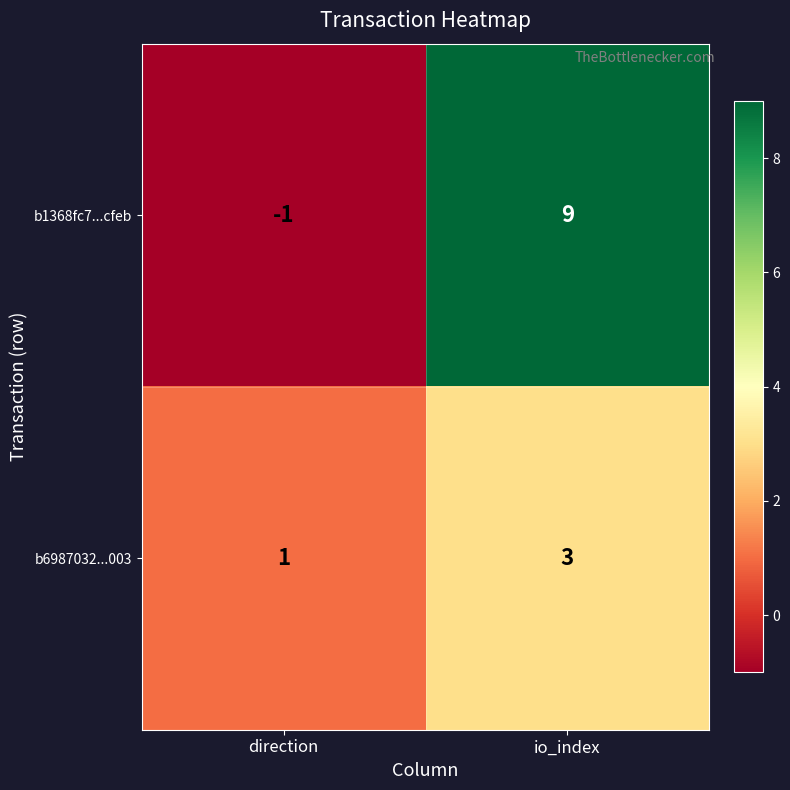

At how many categories does at least one series exceed 4?

1